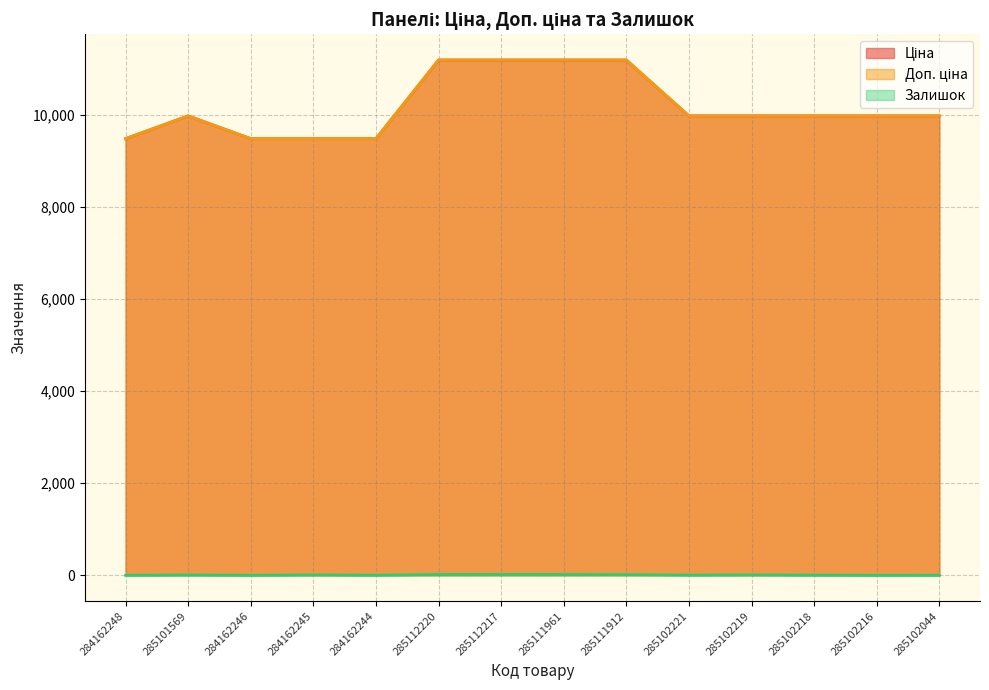

List the labels in order of Доп. ціна value, largest first.

285112220, 285112217, 285111961, 285111912, 285101569, 285102221, 285102219, 285102218, 285102216, 285102044, 284162248, 284162246, 284162245, 284162244